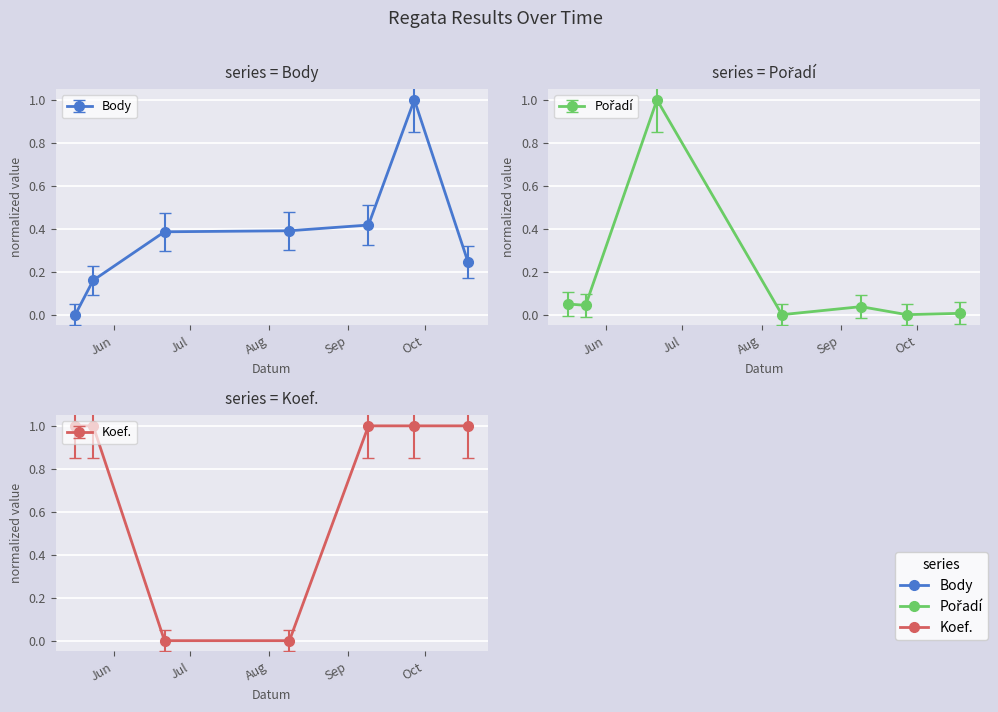

How many lines are shown in the chart?

3